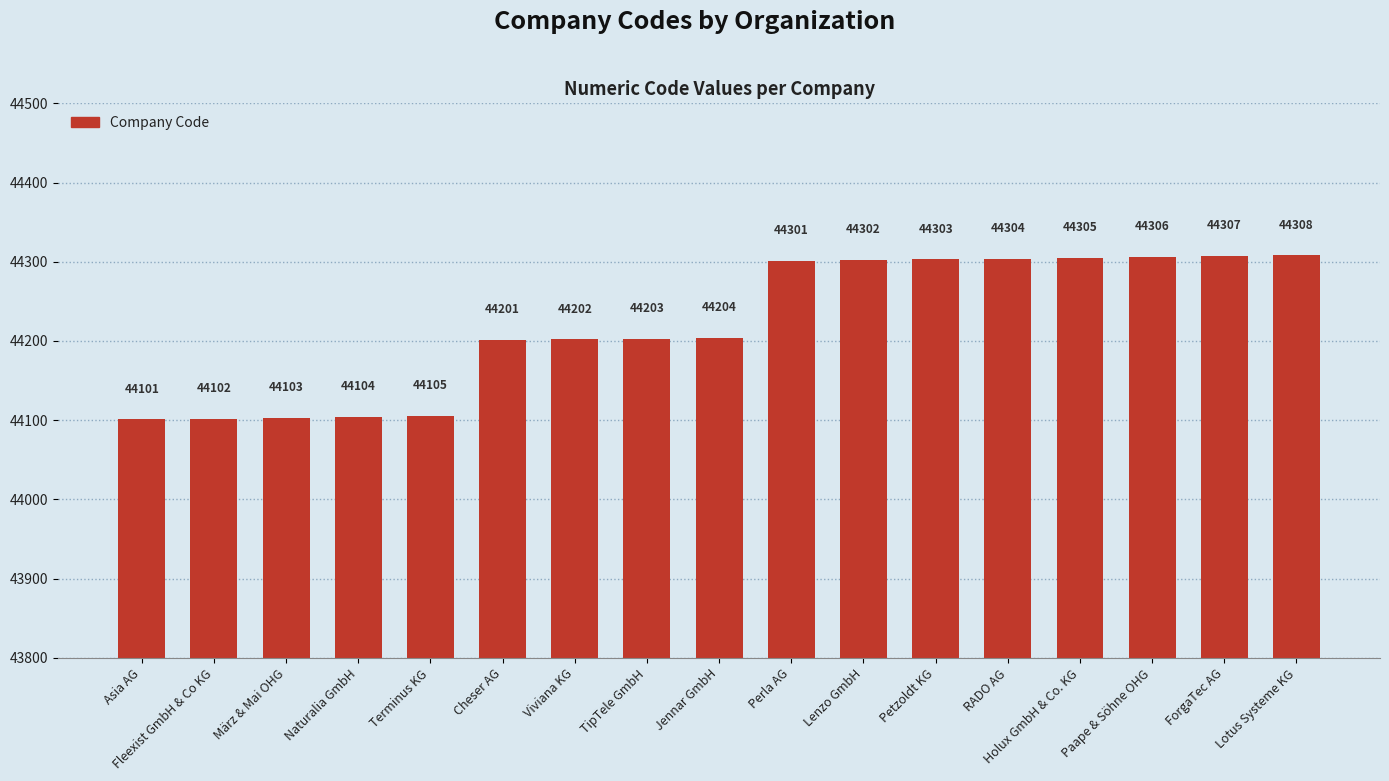

What is the average value?

44221